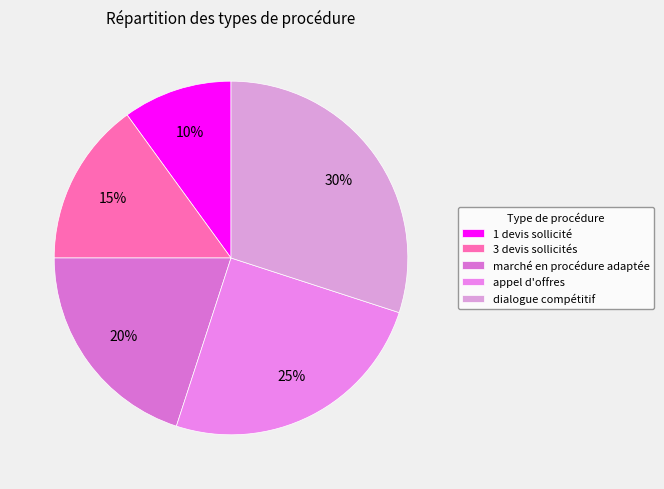

Approximately how many times larger is the value at marché en procédure adaptée compared to 1 devis sollicité?

2.0